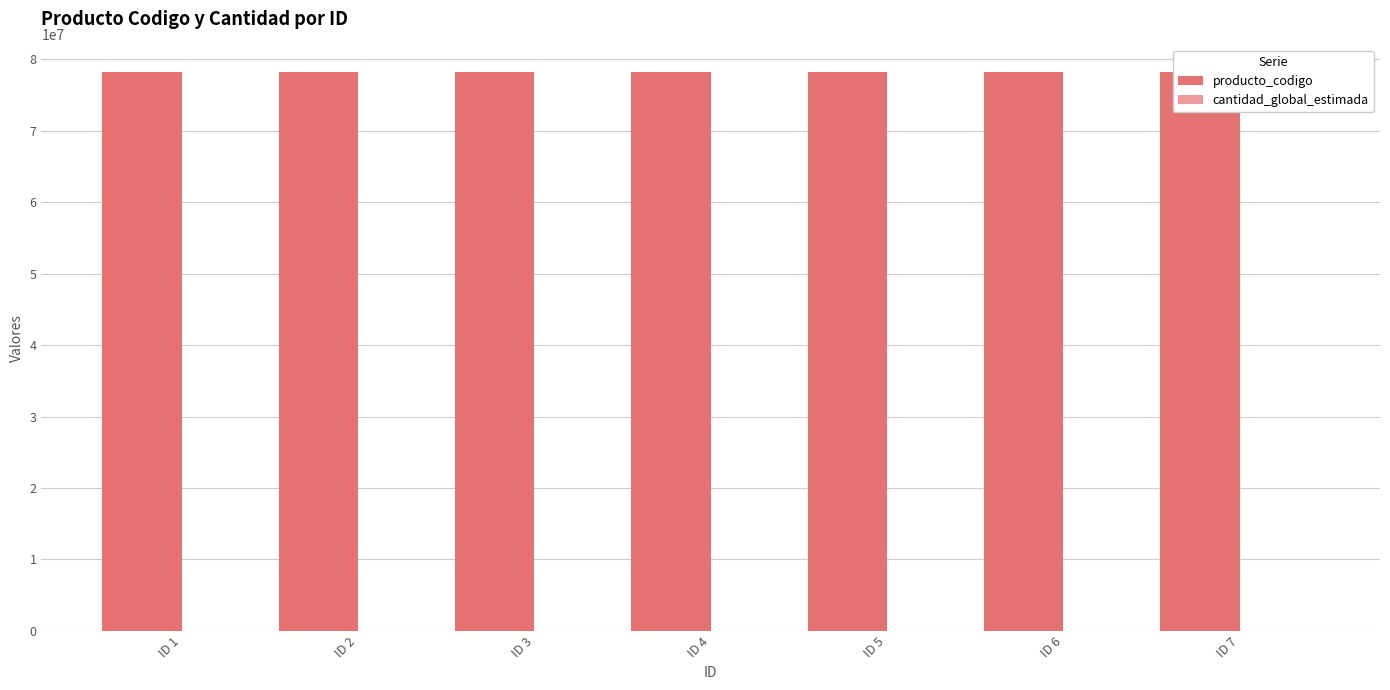

At ID 1, list the series in order from smallest to largest.

cantidad_global_estimada, producto_codigo